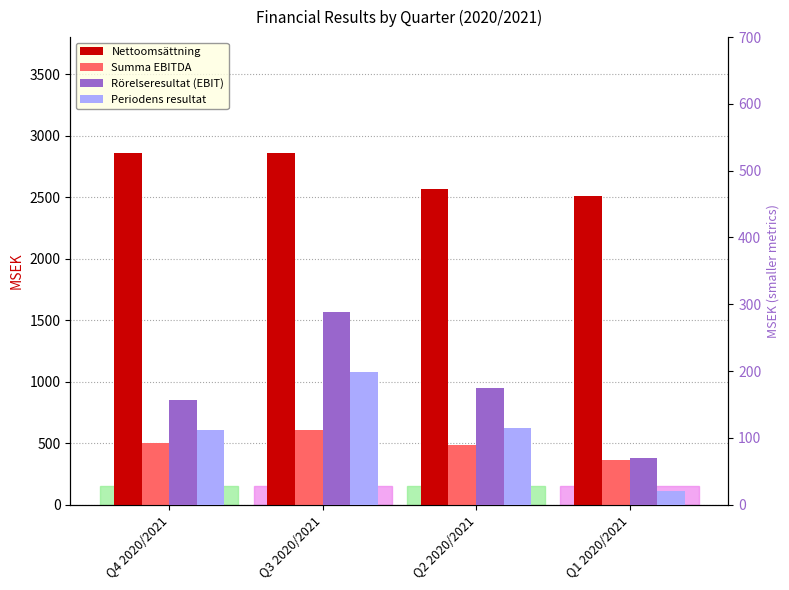

Reading right to left, extract all data points from this chart.

Nettoomsättning: 2509	2564	2854	2860
Summa EBITDA: 366	481	603	501
Rörelseresultat (EBIT): 70	175	288	156
Periodens resultat: 21	114	199	111